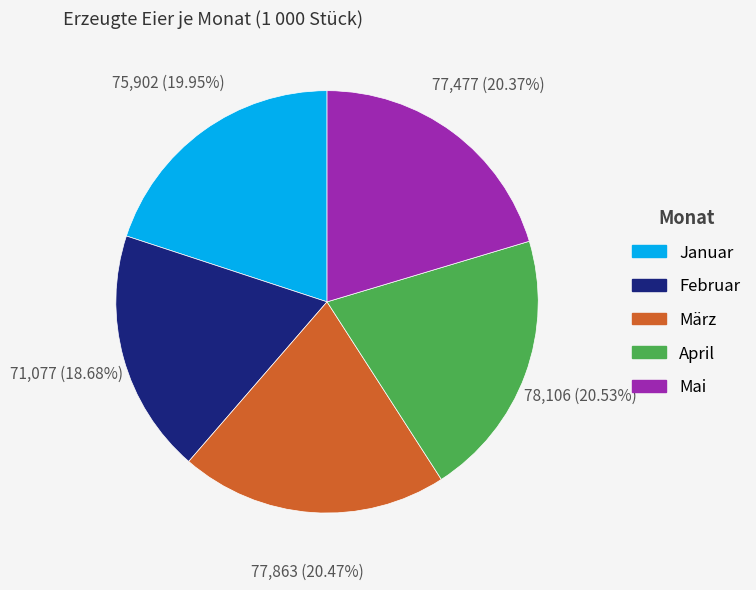

To the nearest percent, what portion does Mai represent?

20%